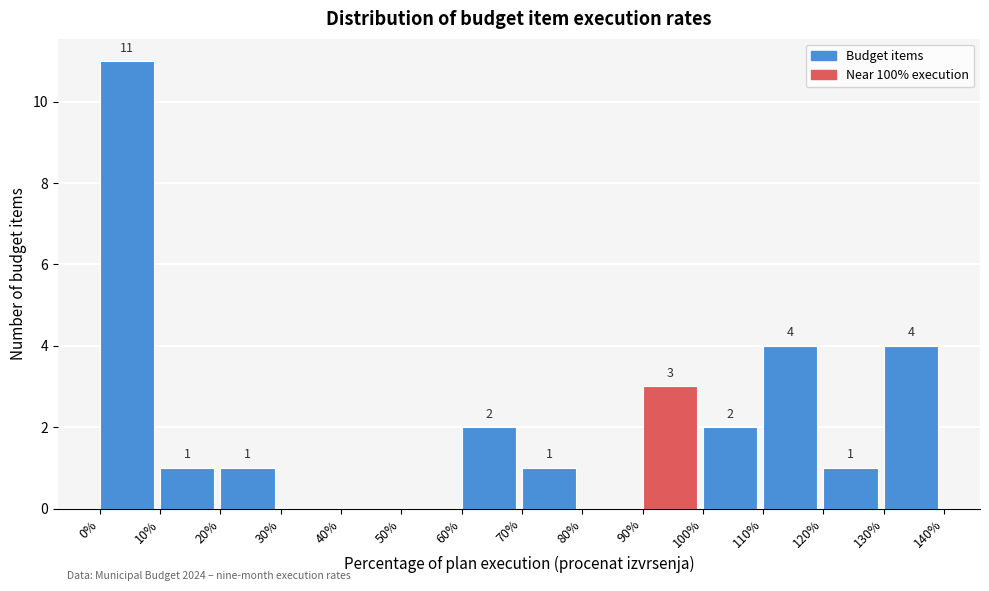

Over which range of the x-axis is the bar tallest?

0% to 10%